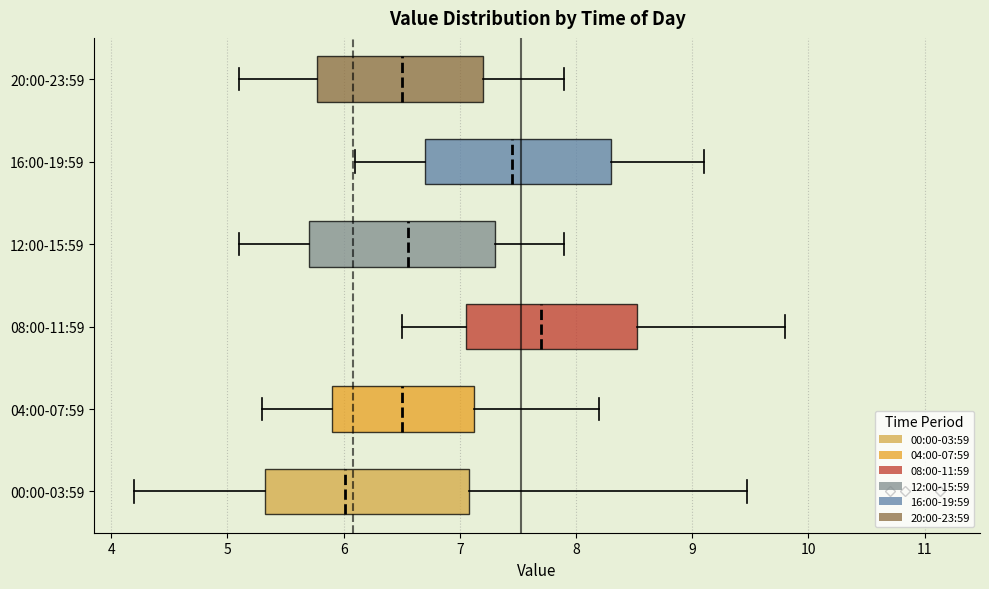

Where is the right edge of the box for 04:00-07:59 on the x-axis? The values are not printed on the chart, so give them approximately, as read against the axis.

7.1